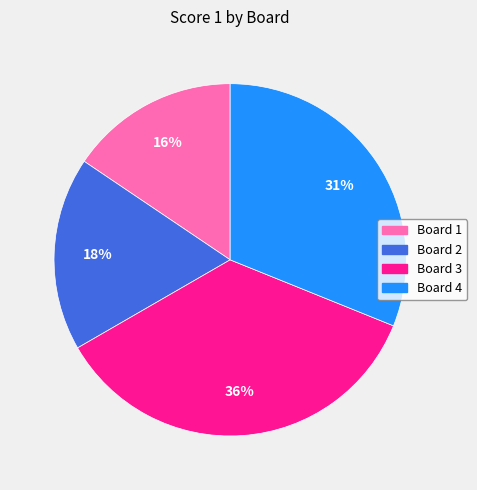

To the nearest percent, what percentage of the pie is Board 1?

16%